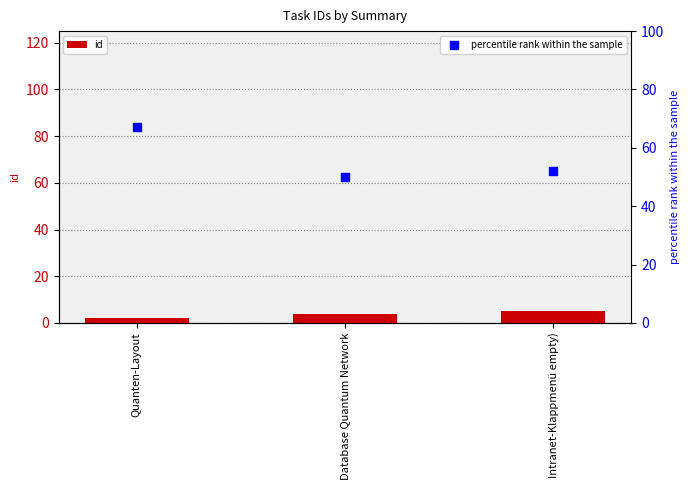

Is the value of percentile rank within the sample at Database Quantum Network greater than the value of id at Database Quantum Network?

Yes